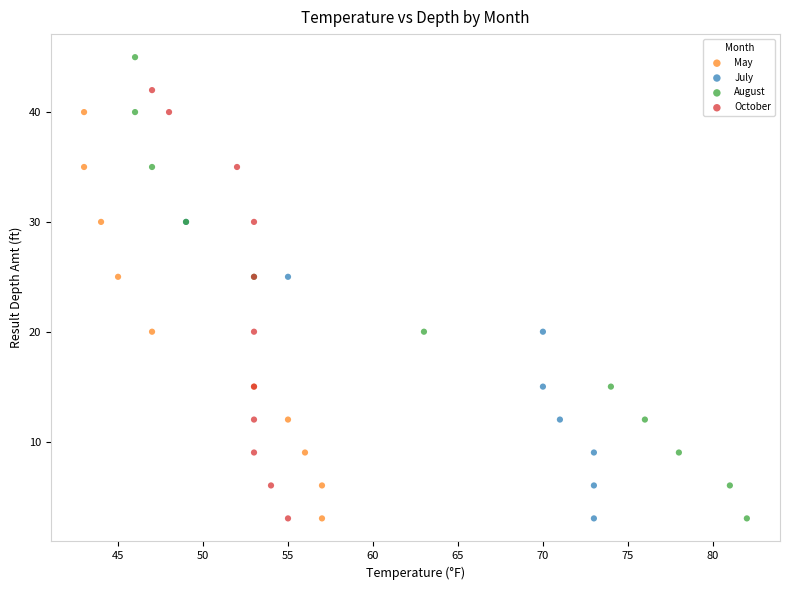

Which series has the widest spread of Y values?

August